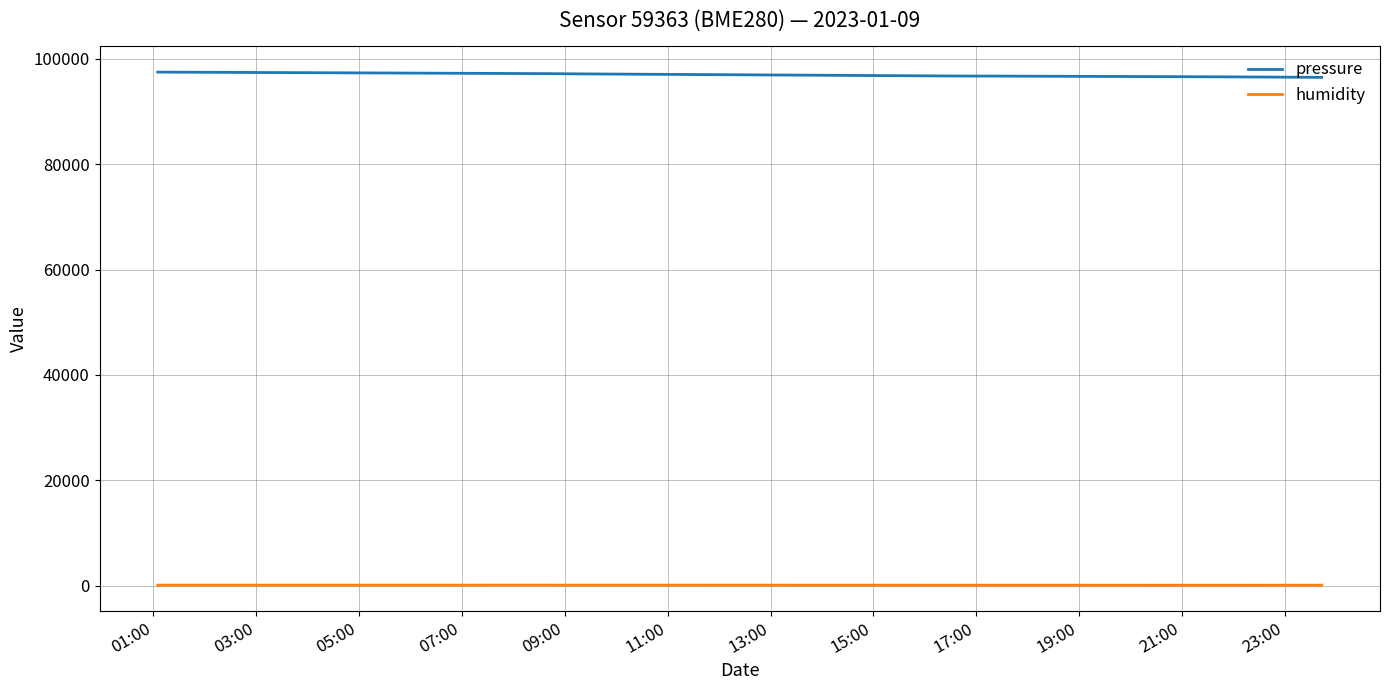

What is the maximum value shown in the chart?

97483.2